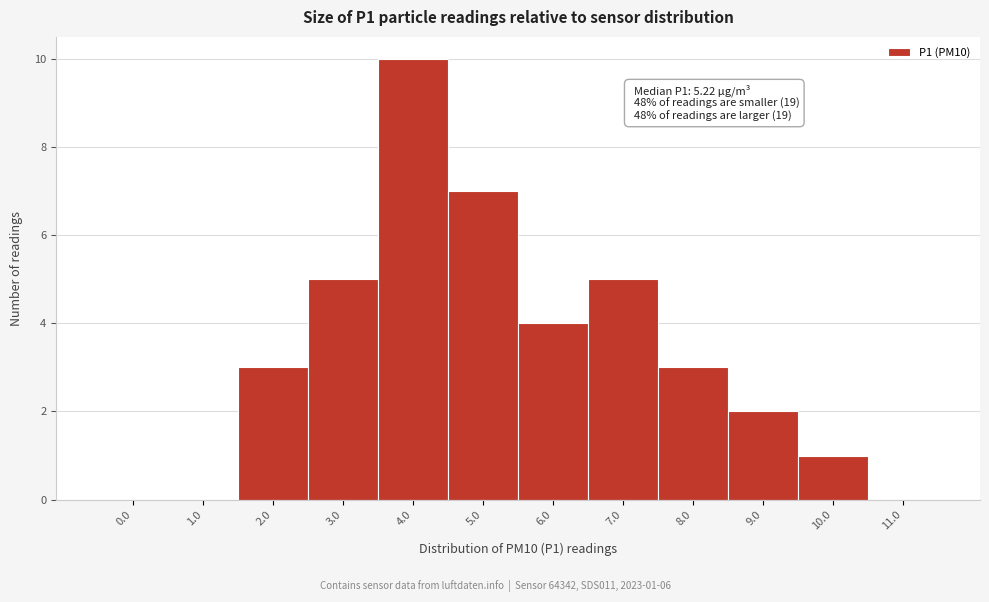

Reading left to right, list all the values displayed in this chart.

0.0=0	1.0=0	2.0=3	3.0=5	4.0=10	5.0=7	6.0=4	7.0=5	8.0=3	9.0=2	10.0=1	11.0=0